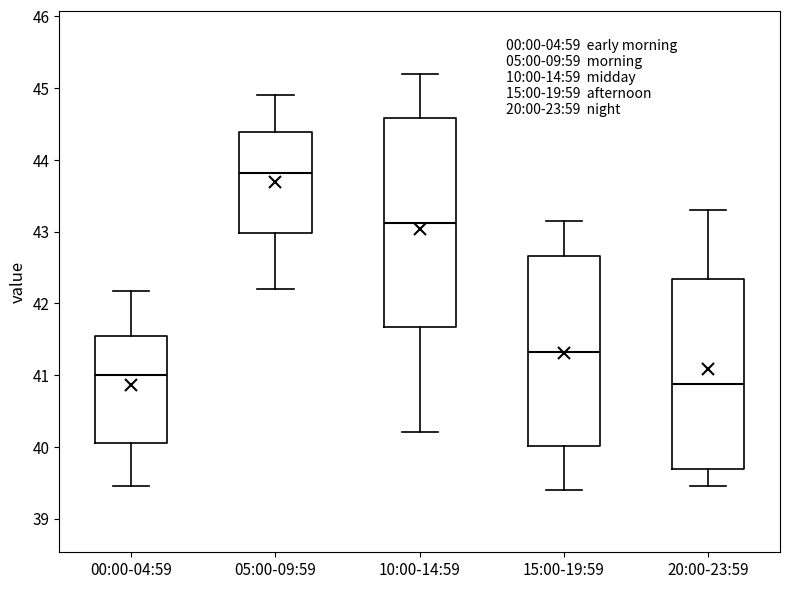

Where is the lower edge of the box for 20:00-23:59 on the y-axis? The values are not printed on the chart, so give them approximately, as read against the axis.

39.7